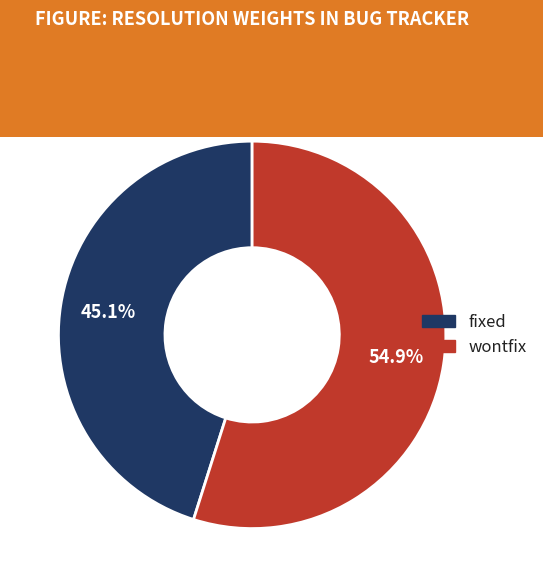

What is the majority slice?

wontfix